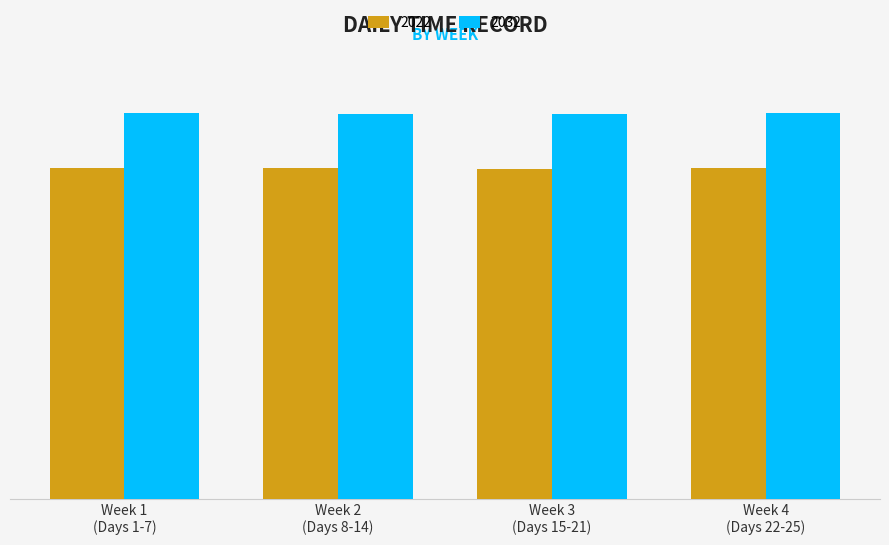

What is the average value of the 2032 series?

14.0